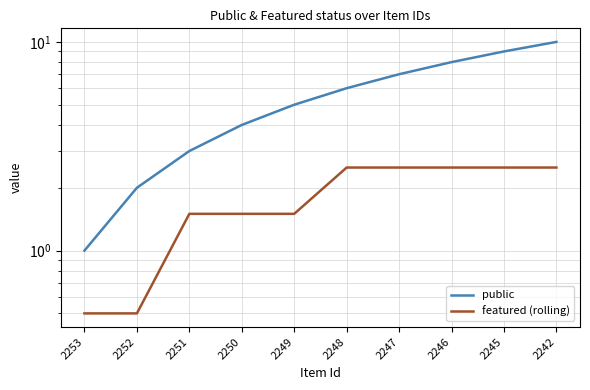

What are all the series names shown in the legend?

public, featured (rolling)